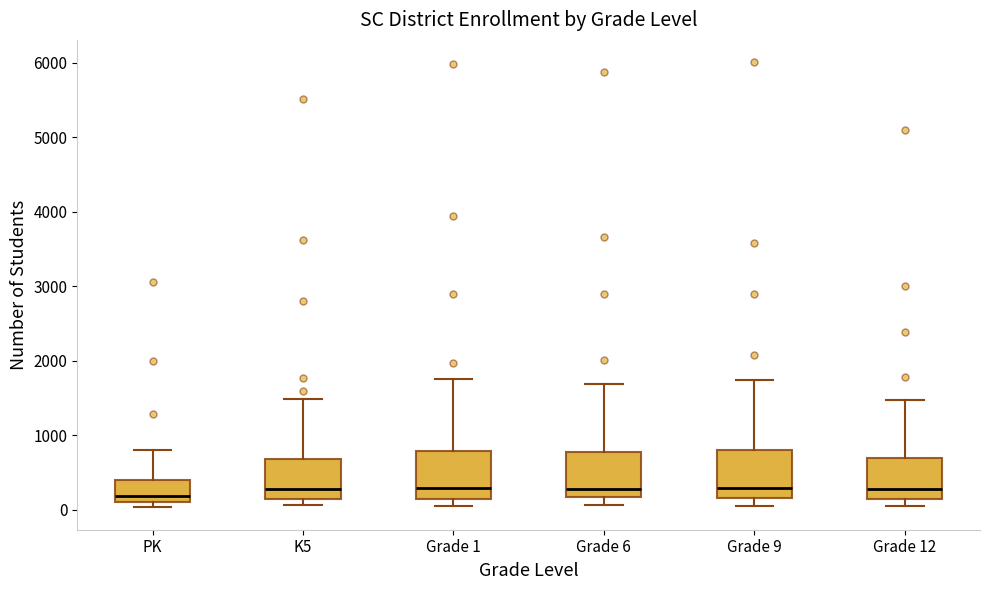

Reading left to right, transcribe this box plot: for each box, give where its median line is, the range the box spans, and where its two whiskers end, as read against the y-axis. The values are not printed on the chart, so give them approximately, as read against the axis.

PK: median 200, box 100 to 400, whiskers 0 to 800
K5: median 300, box 100 to 700, whiskers 100 (just below the box's lower edge) to 1500
Grade 1: median 300, box 100 to 800, whiskers 100 (just below the box's lower edge) to 1800
Grade 6: median 300, box 200 to 800, whiskers 100 to 1700
Grade 9: median 300, box 200 to 800, whiskers 100 to 1700
Grade 12: median 300, box 100 to 700, whiskers 100 (just below the box's lower edge) to 1500